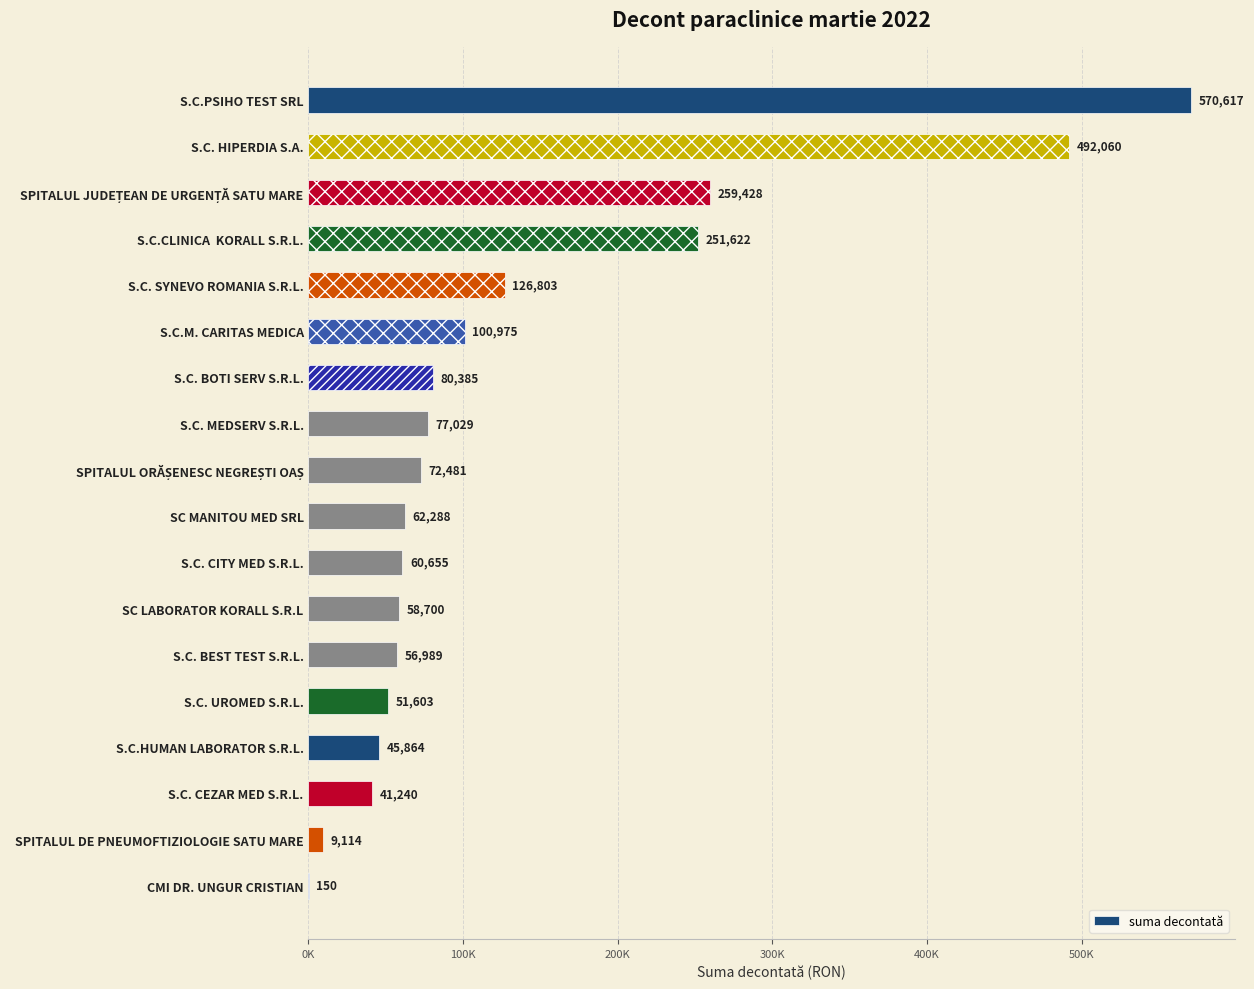

What is the difference between the maximum and minimum values?

570466.9